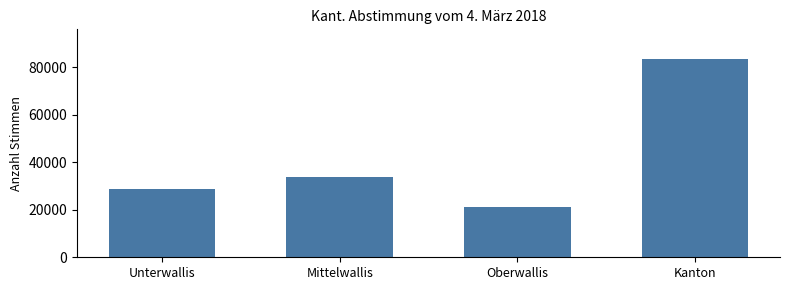

Reading left to right, what are all the values shown in this chart?

28578	33892	21032	83502